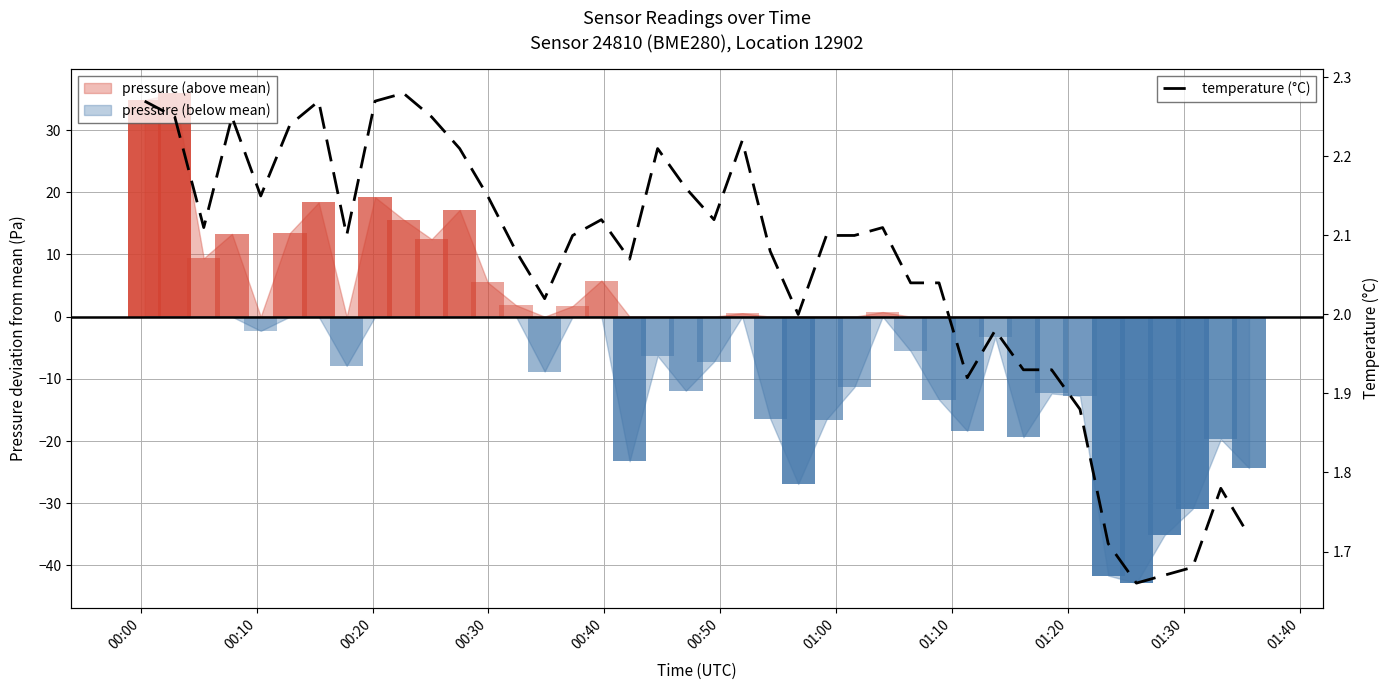

What is the difference between the maximum and minimum values?

0.6